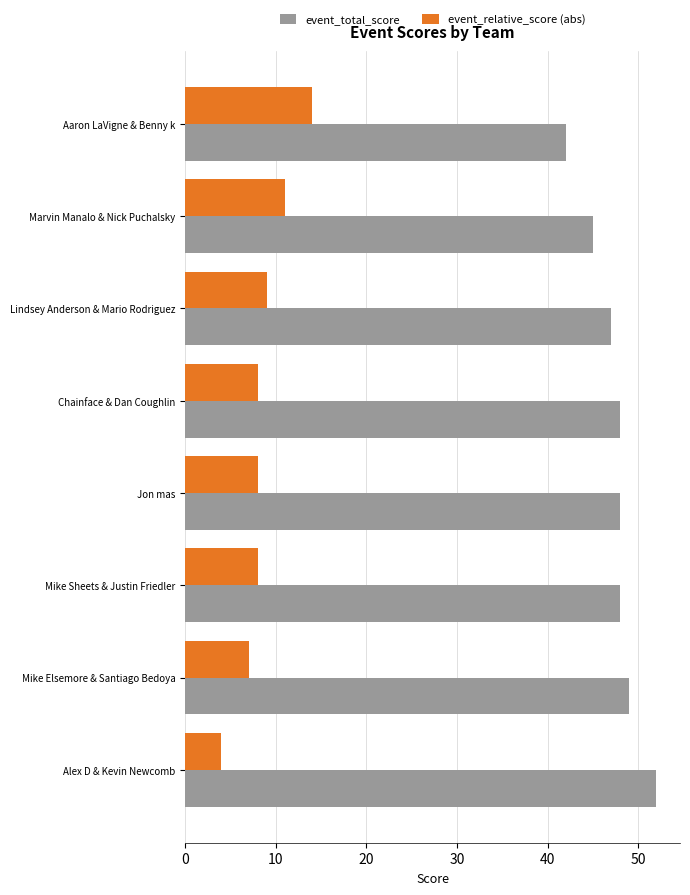

Which series has the largest total across all categories?

event_total_score